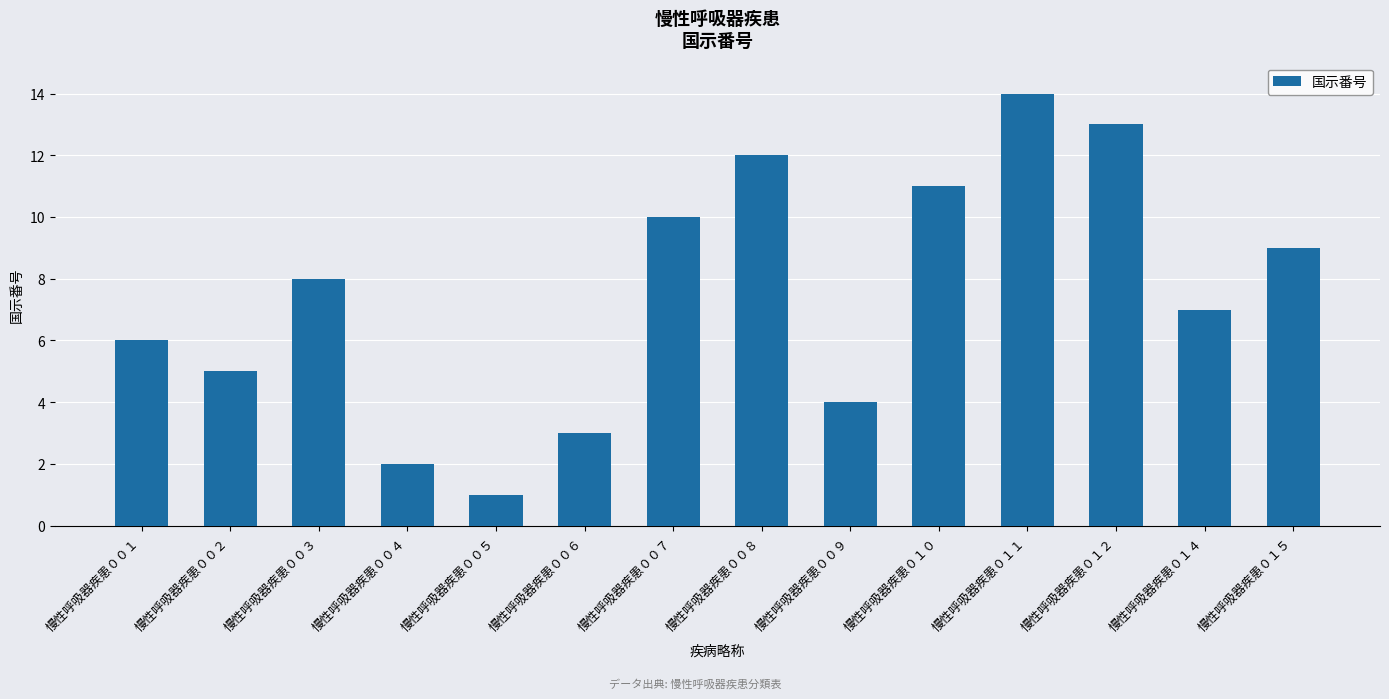

What is the minimum value shown in the chart?

1